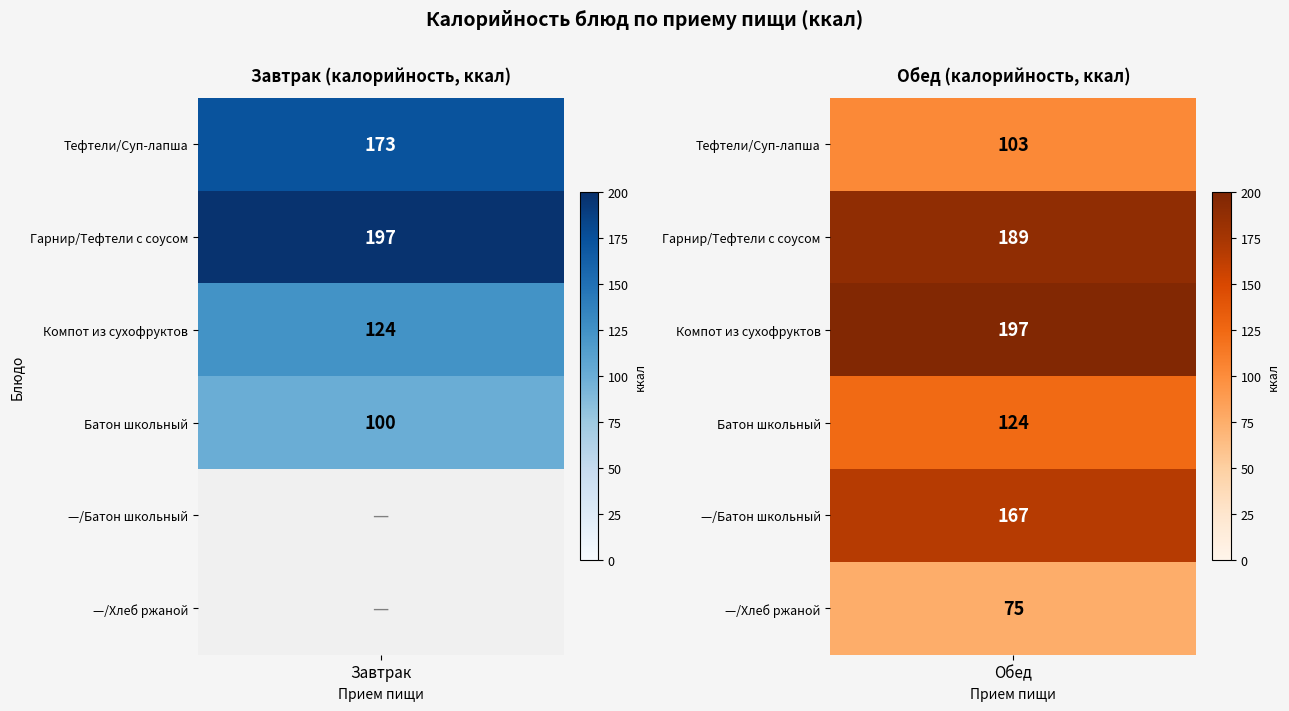

What is the average value of the Обед series?

142.5